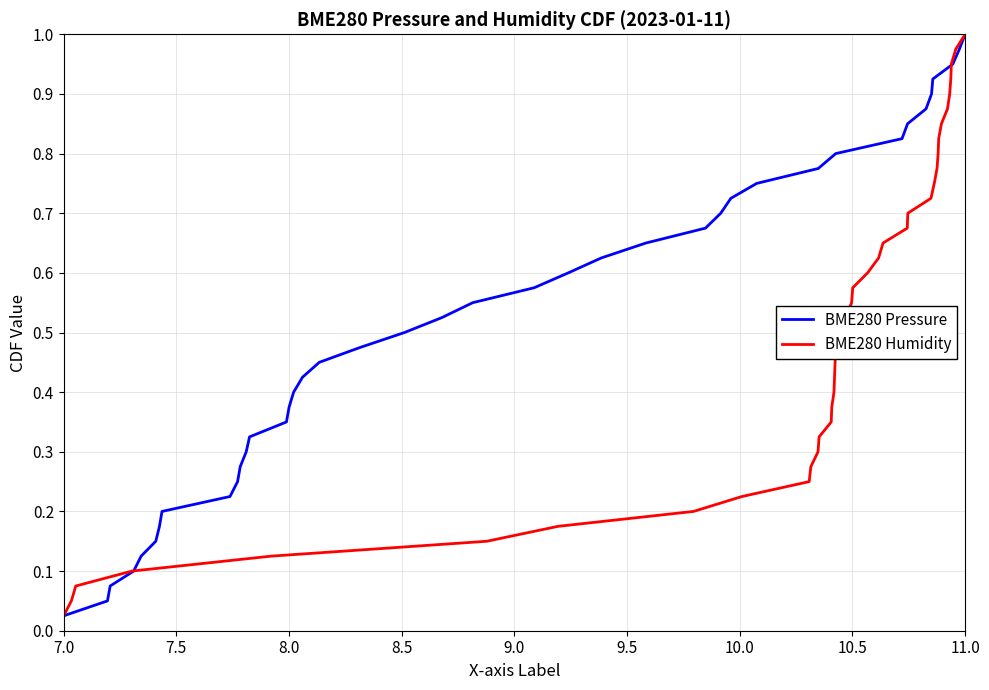

Where is BME280 Pressure nearest to the value 0?

7.0